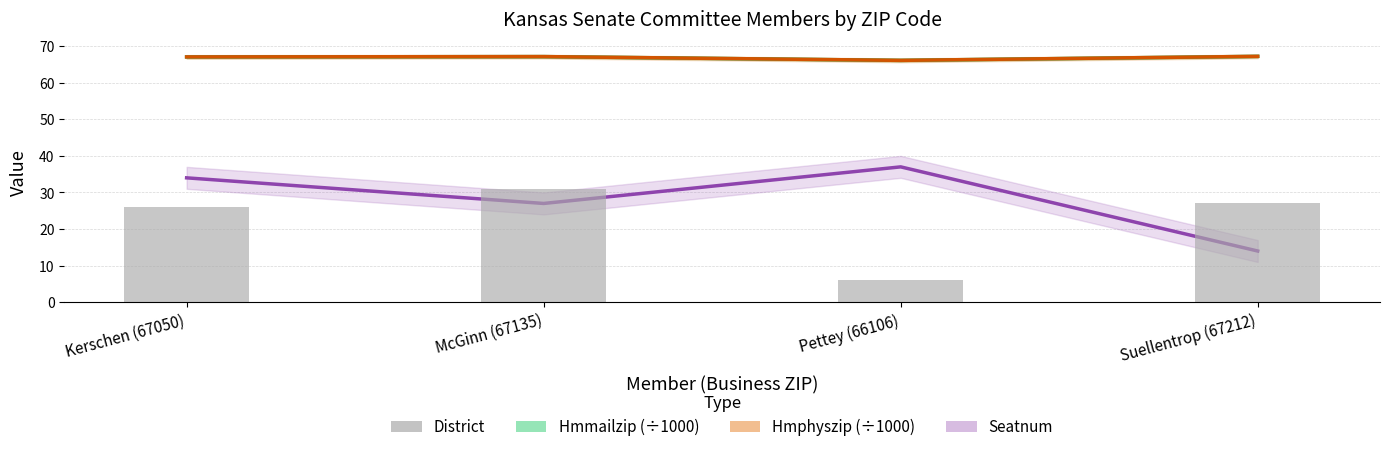

What is the sum of the values at Pettey (66106) and McGinn (67135)?

37